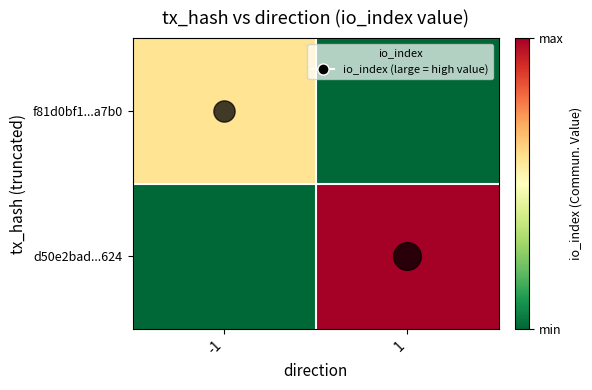

Between -1 and 1, which series saw the biggest shift?

d50e2bad...624